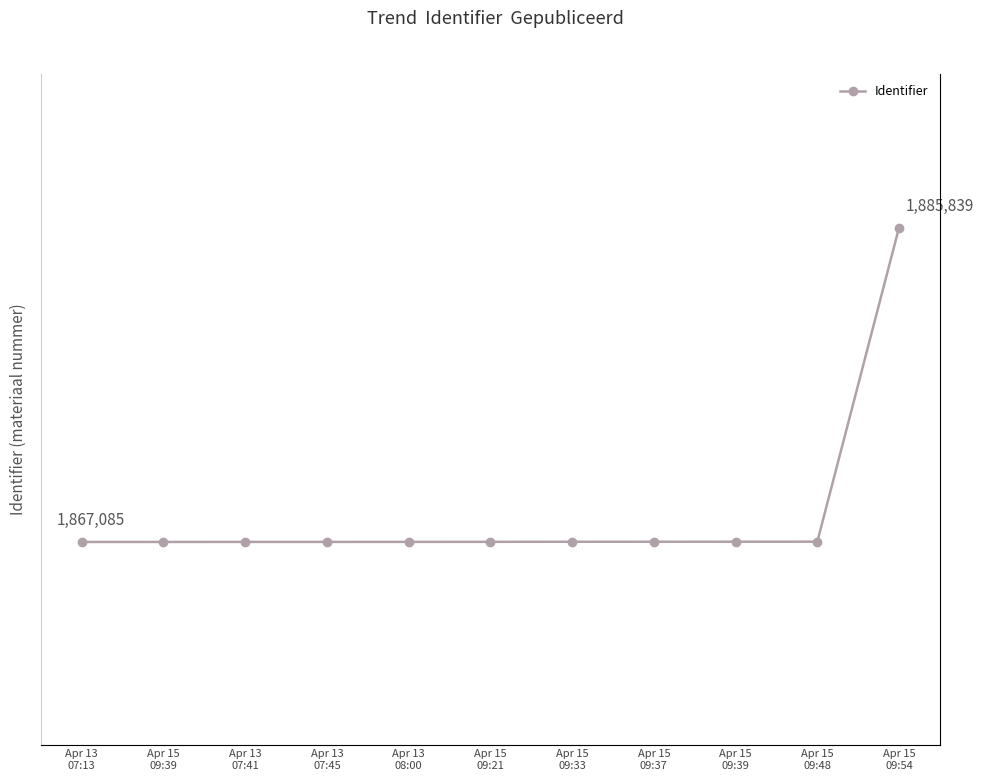

What is the change in value from Apr 13
07:13 to Apr 13
07:45?

+3